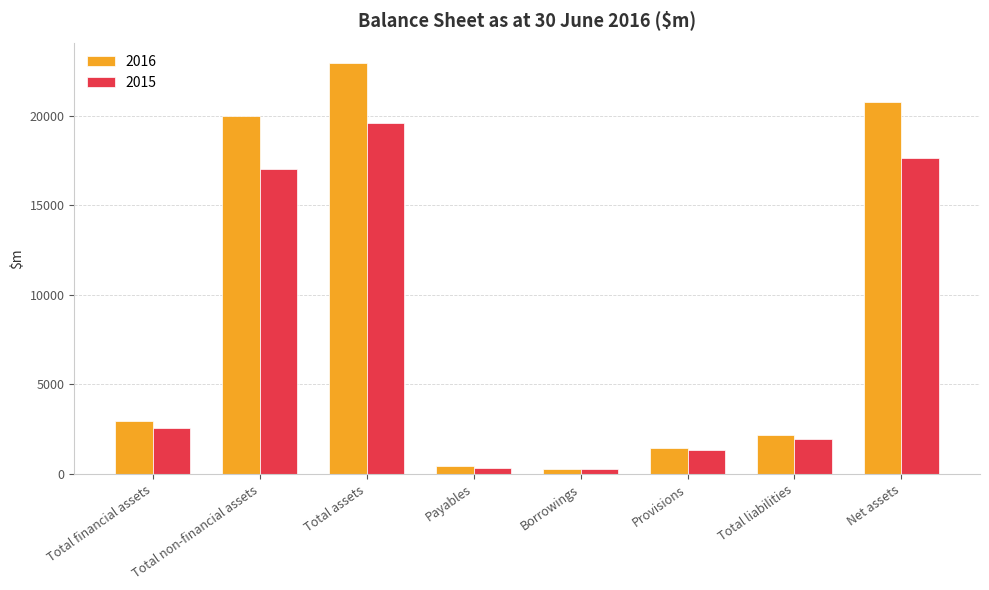

What is the label of the 3rd bar from the right?

Provisions